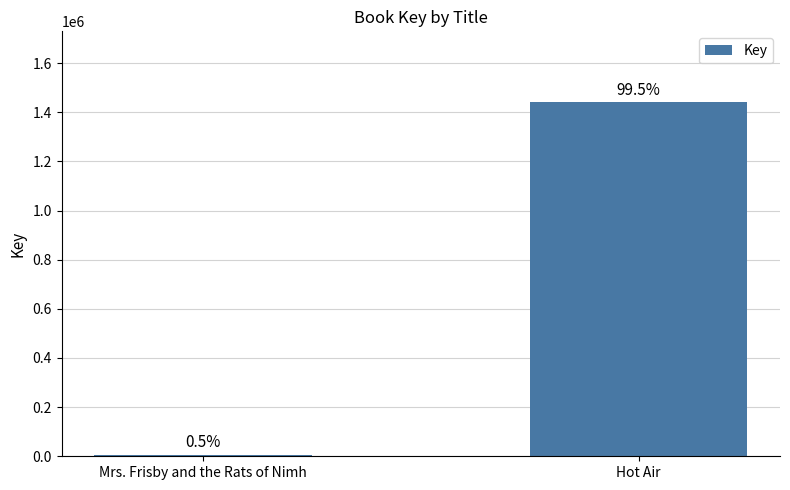

The value at Mrs. Frisby and the Rats of Nimh is 6552. True or false?

True